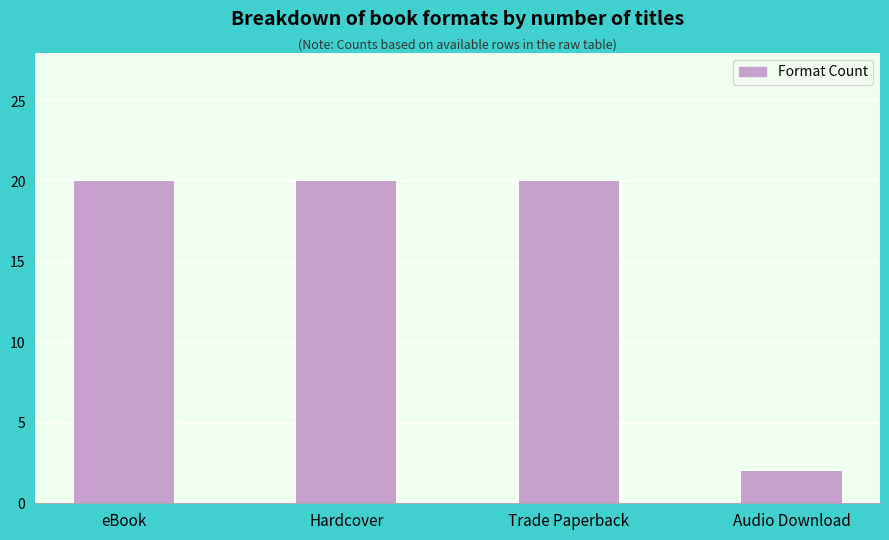

What is the sum of the values at Audio Download and eBook?

22